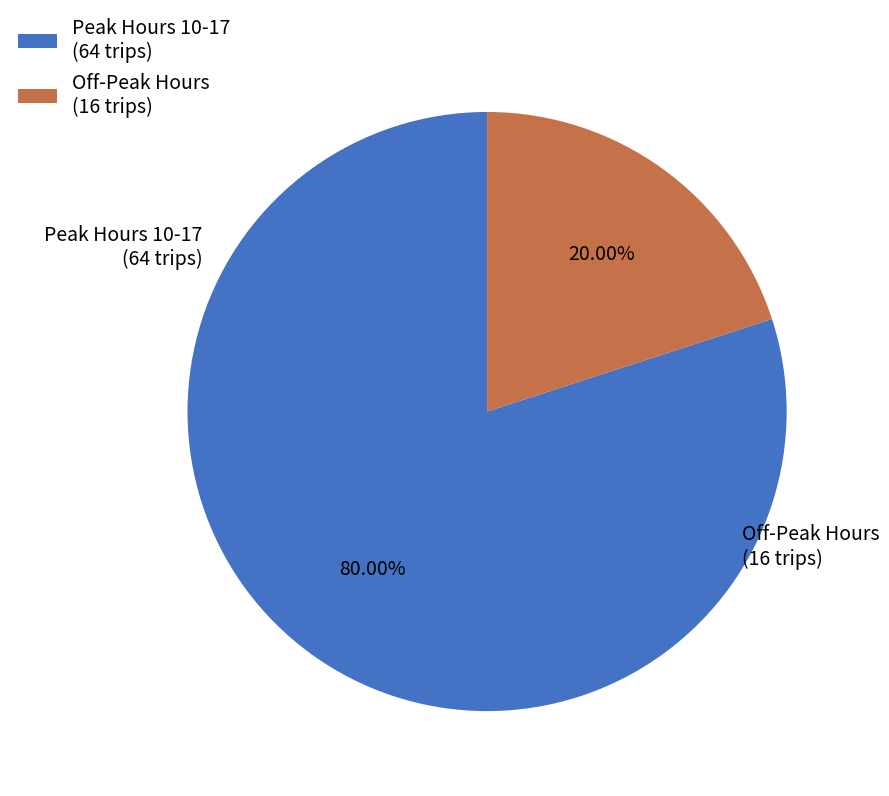

Is the sum of Off-Peak Hours (16 trips) and Peak Hours 10-17 (64 trips) greater than half?

Yes